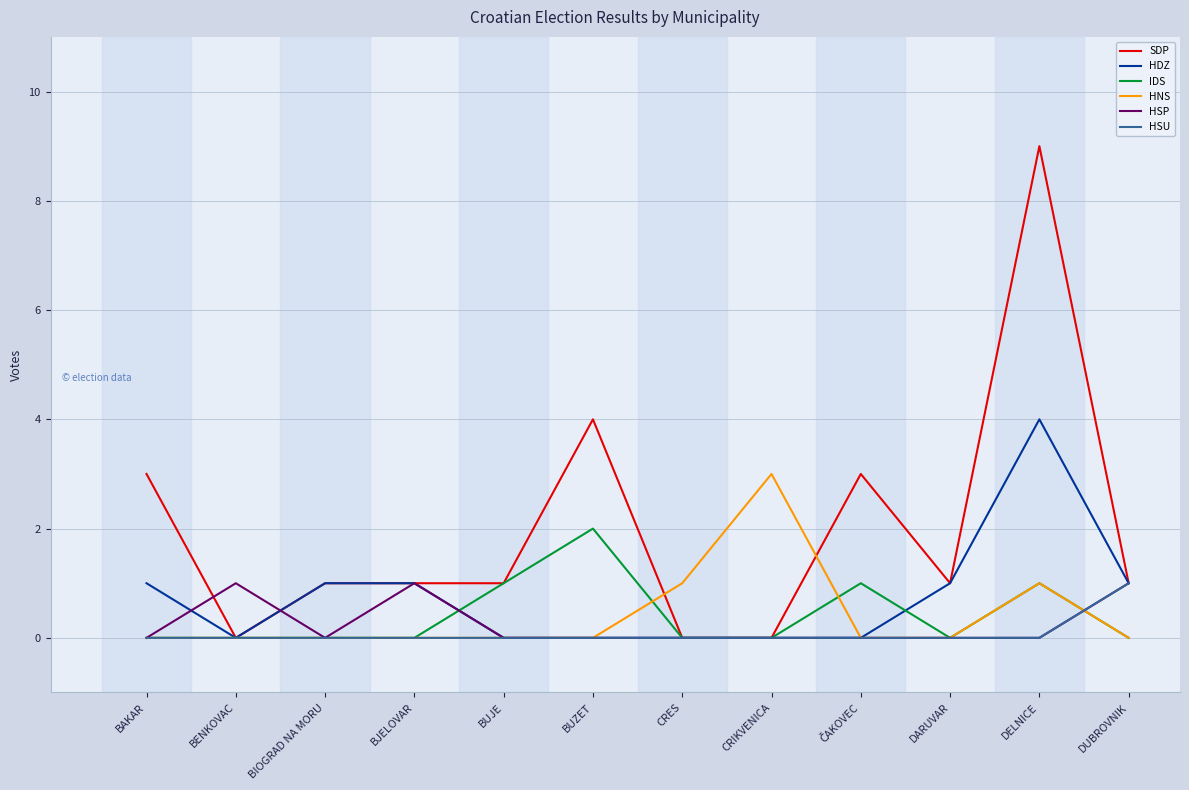

At which category does the chart reach its peak across all series?

DELNICE